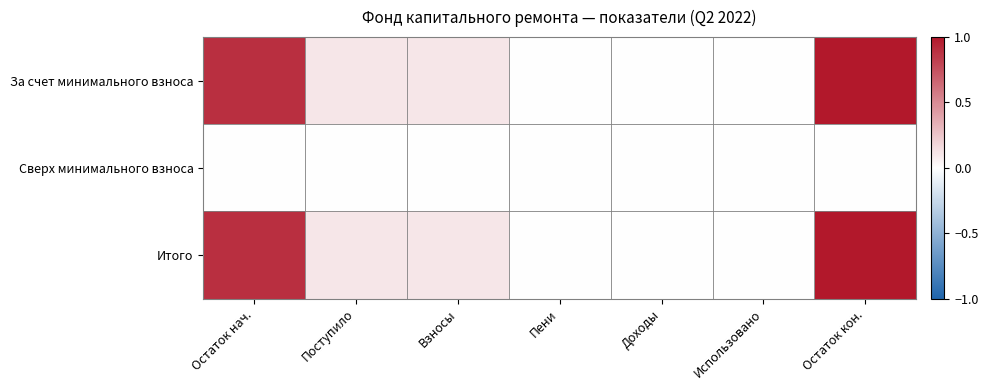

What is the total value across all series at Поступило?

0.2